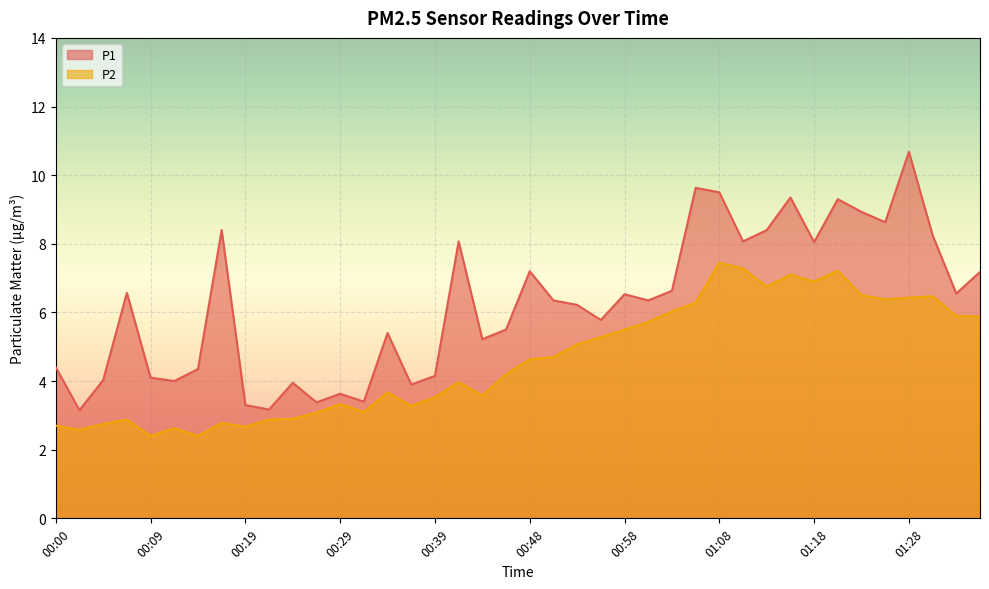

Read the P1 value at 01:15.

9.3